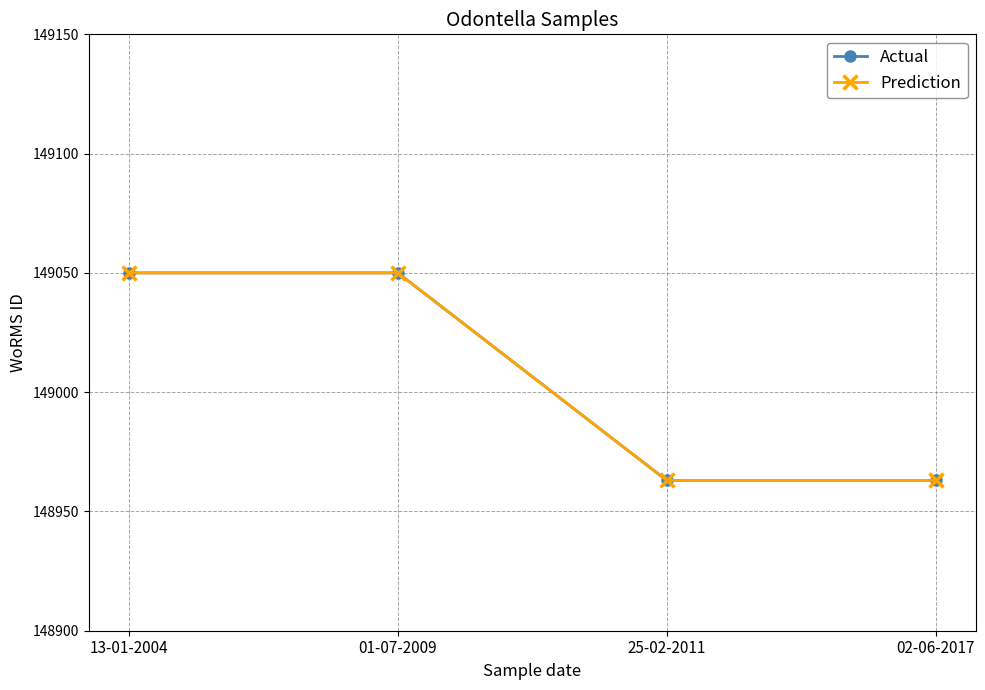

What is the maximum value shown in the chart?

149050